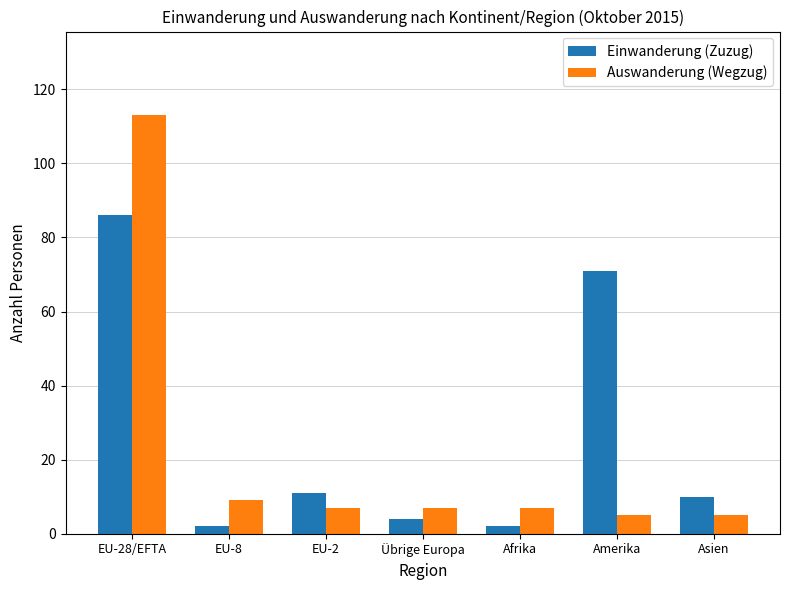

Which series has the largest total across all categories?

Einwanderung (Zuzug)